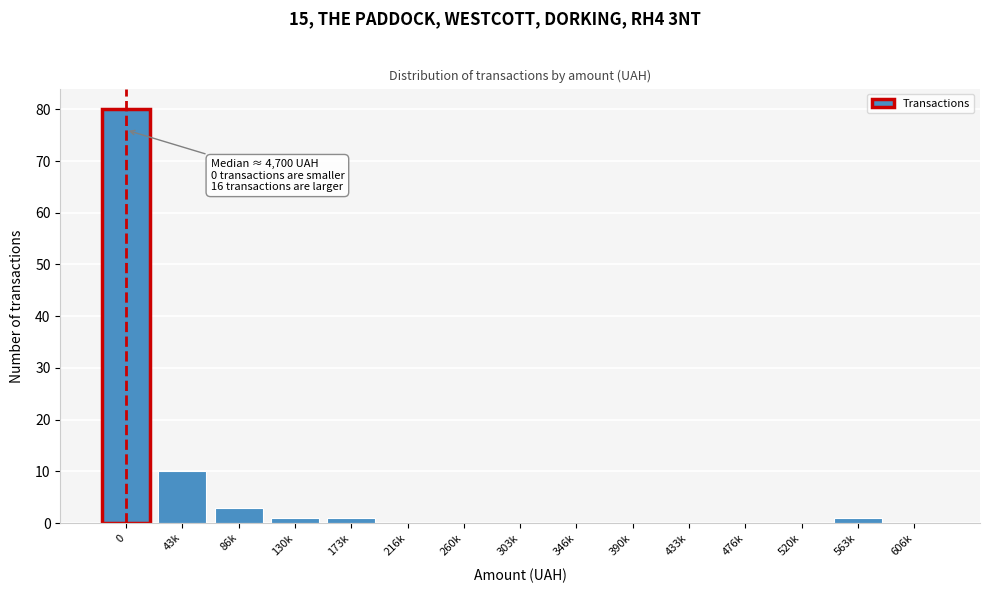

Reading left to right, list all the values displayed in this chart.

0=80	43k=10	86k=3	130k=1	173k=1	216k=0	260k=0	303k=0	346k=0	390k=0	433k=0	476k=0	520k=0	563k=1	606k=0